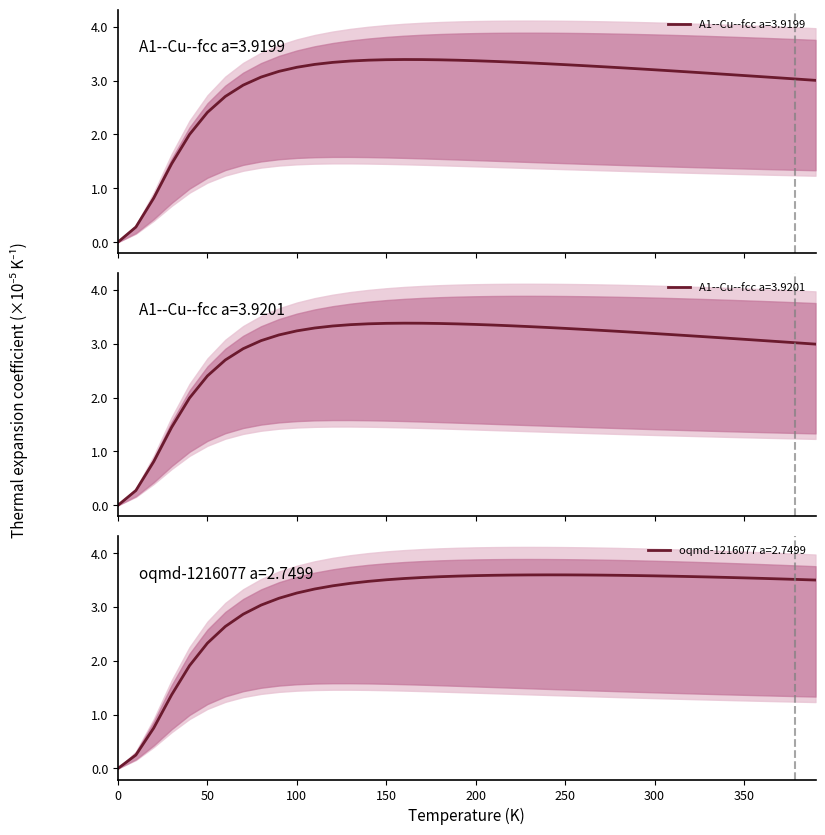

Does the chart have visible grid lines?

No